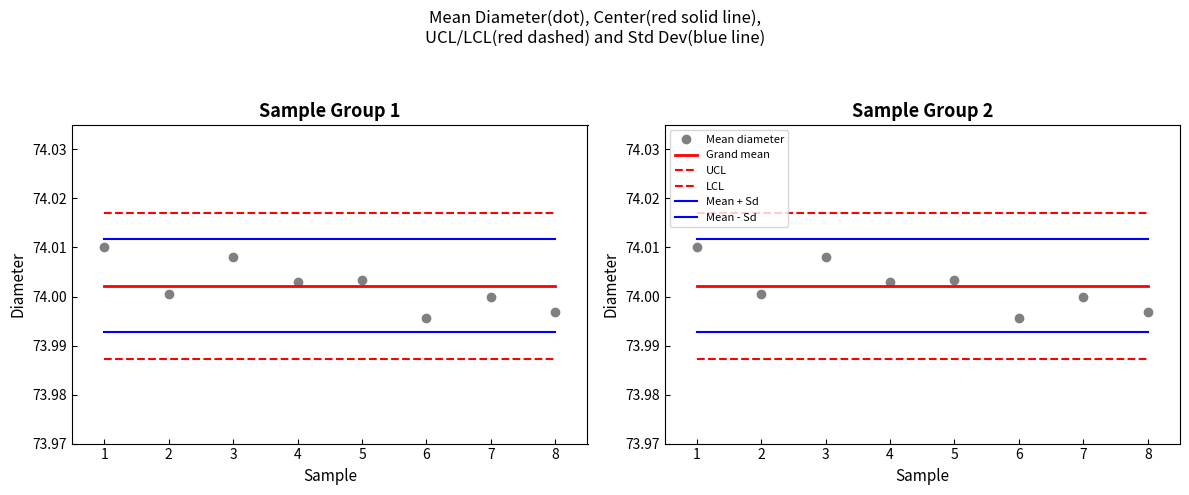

Reading left to right, extract all data points from this chart.

Mean diameter: 74.0	74.0	74.0	74.0	74.0	74.0	74.0	74.0
Grand mean: 74.0	74.0	74.0	74.0	74.0	74.0	74.0	74.0
UCL: 74.0	74.0	74.0	74.0	74.0	74.0	74.0	74.0
LCL: 74.0	74.0	74.0	74.0	74.0	74.0	74.0	74.0
Mean + Sd: 74.0	74.0	74.0	74.0	74.0	74.0	74.0	74.0
Mean - Sd: 74.0	74.0	74.0	74.0	74.0	74.0	74.0	74.0